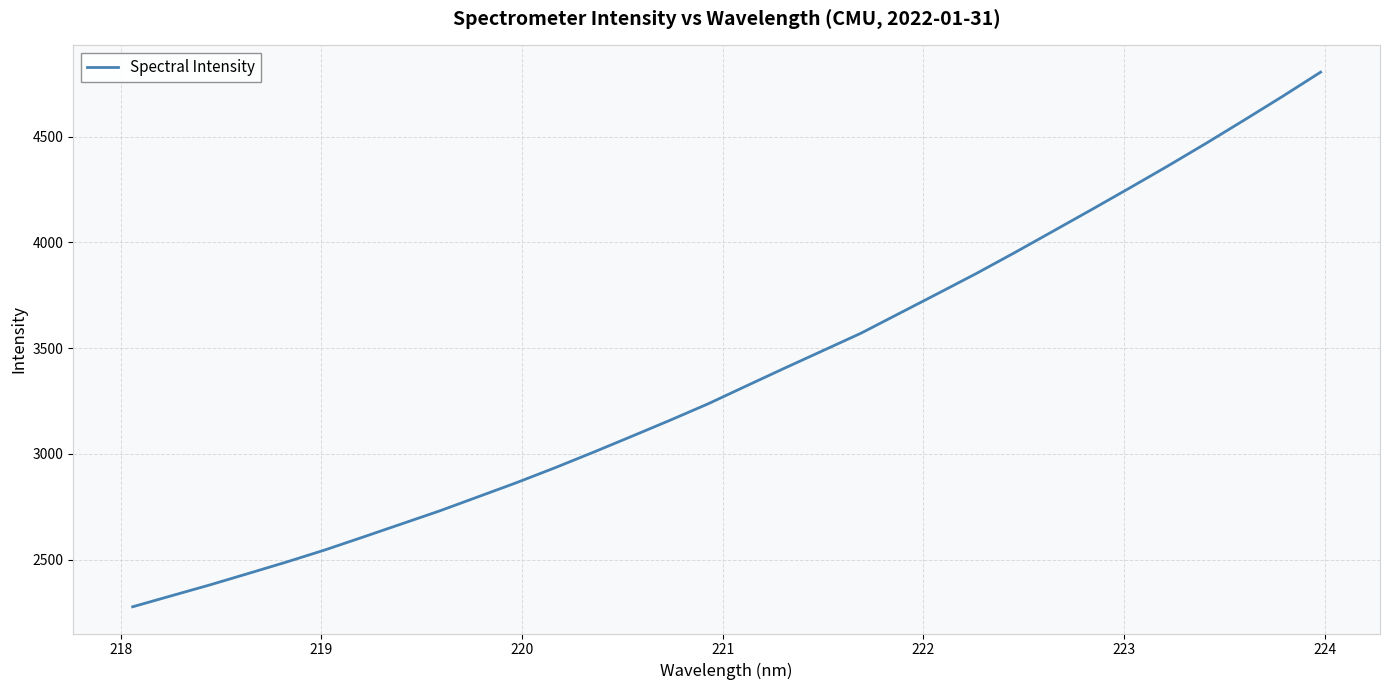

What is the difference between the maximum and minimum values?

2529.0